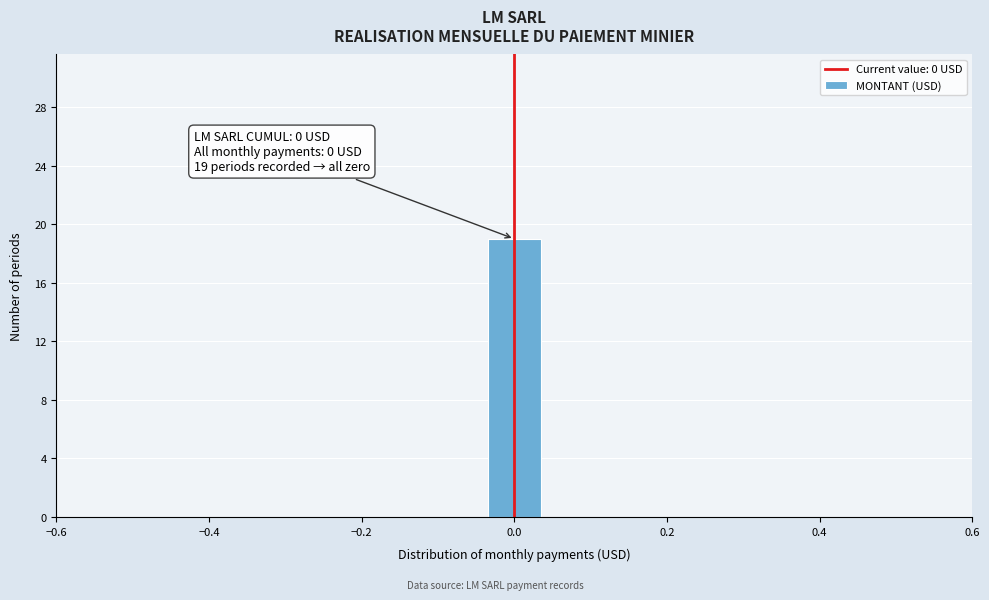

Read against the x-axis, roughly where is the centre of the tallest bar?

0.00